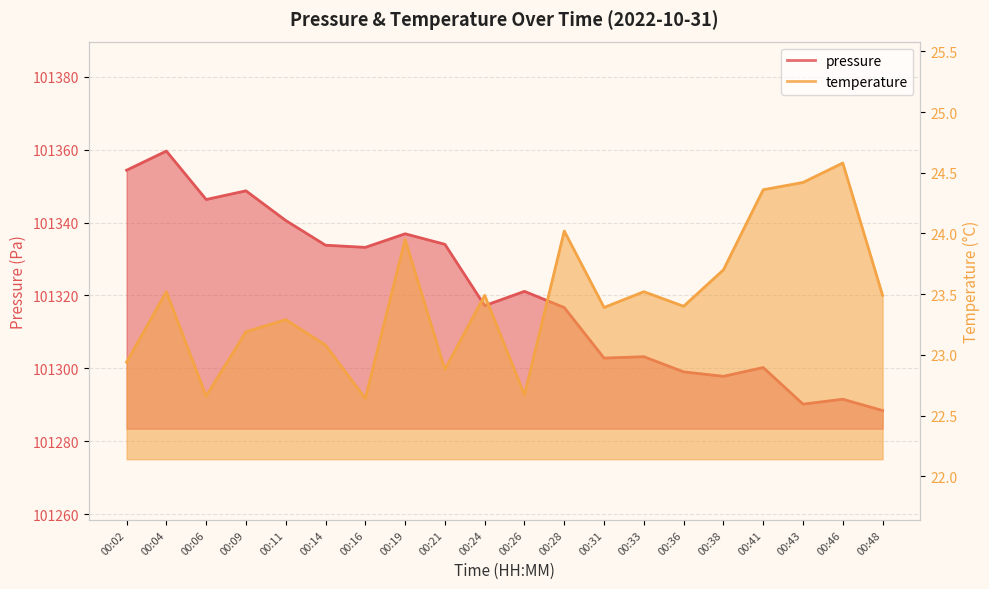

True or false: temperature has a value of 23.5 at 00:48.

True